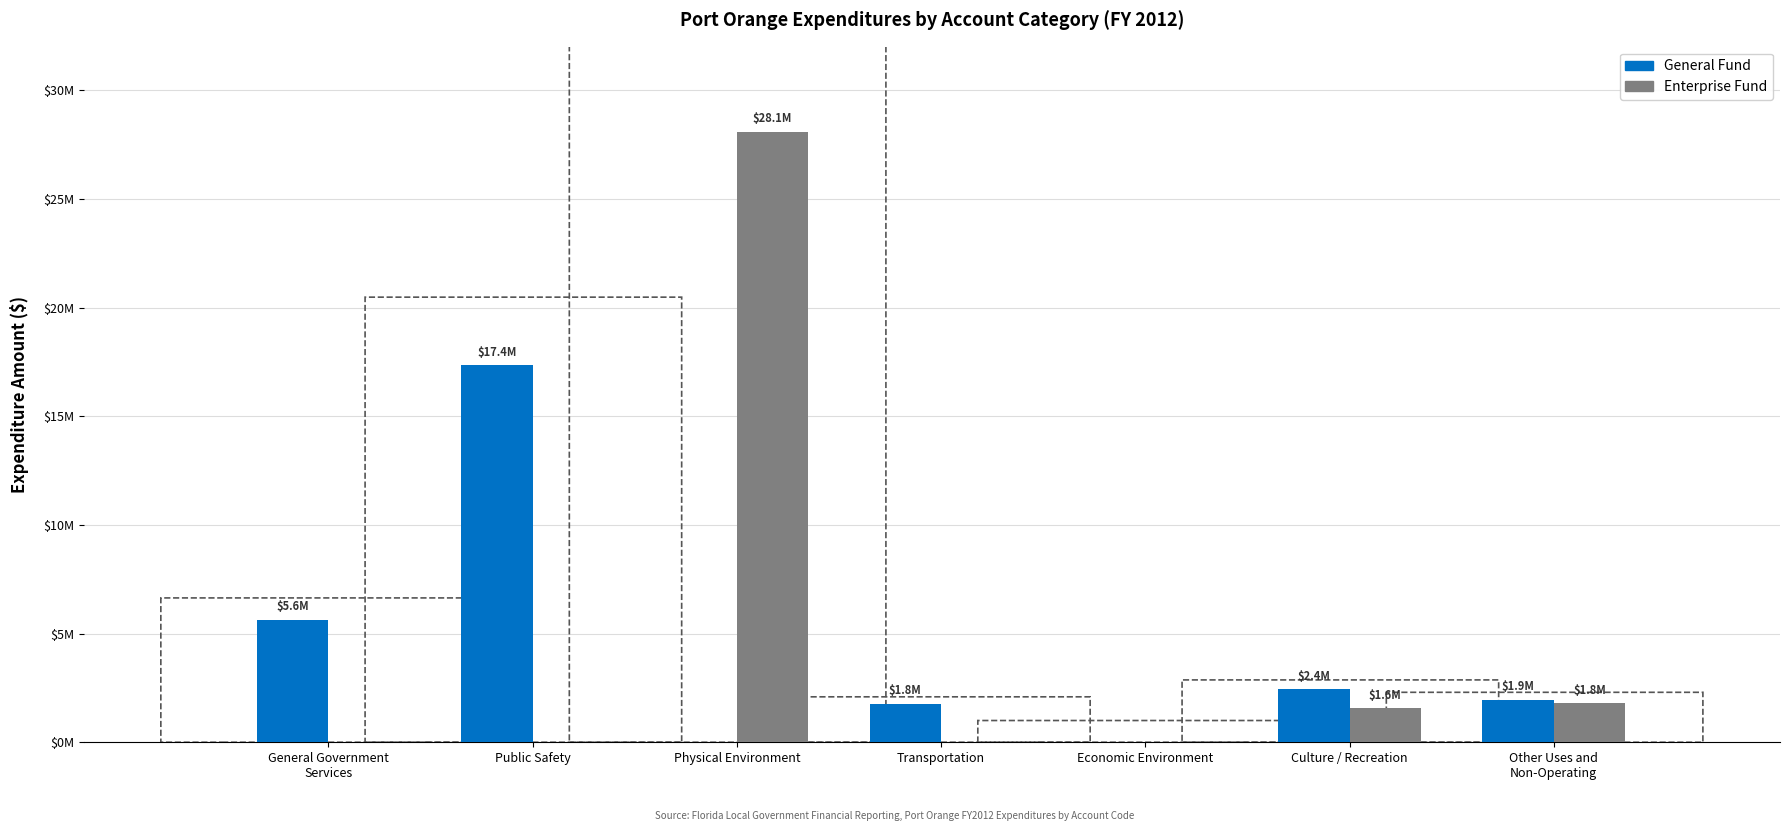

Reading left to right, what are all the values shown in this chart?

General Fund: 5627644	17355028	0	1771152	0	2430512	1947314
Enterprise Fund: 0	0	28098463	0	0	1566221	1795025